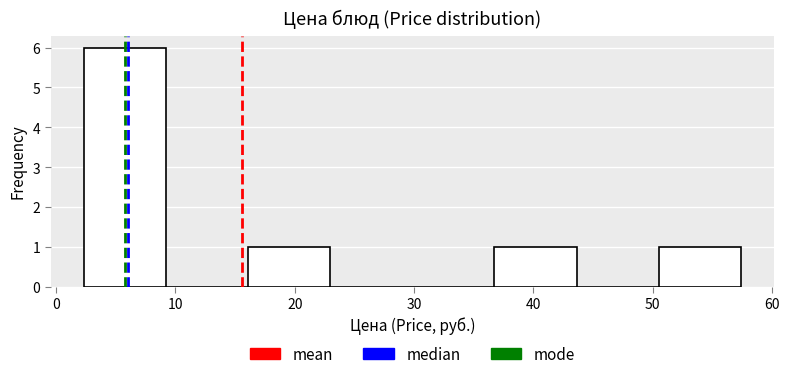

Which range on the x-axis has the tallest bar?

2 to 9